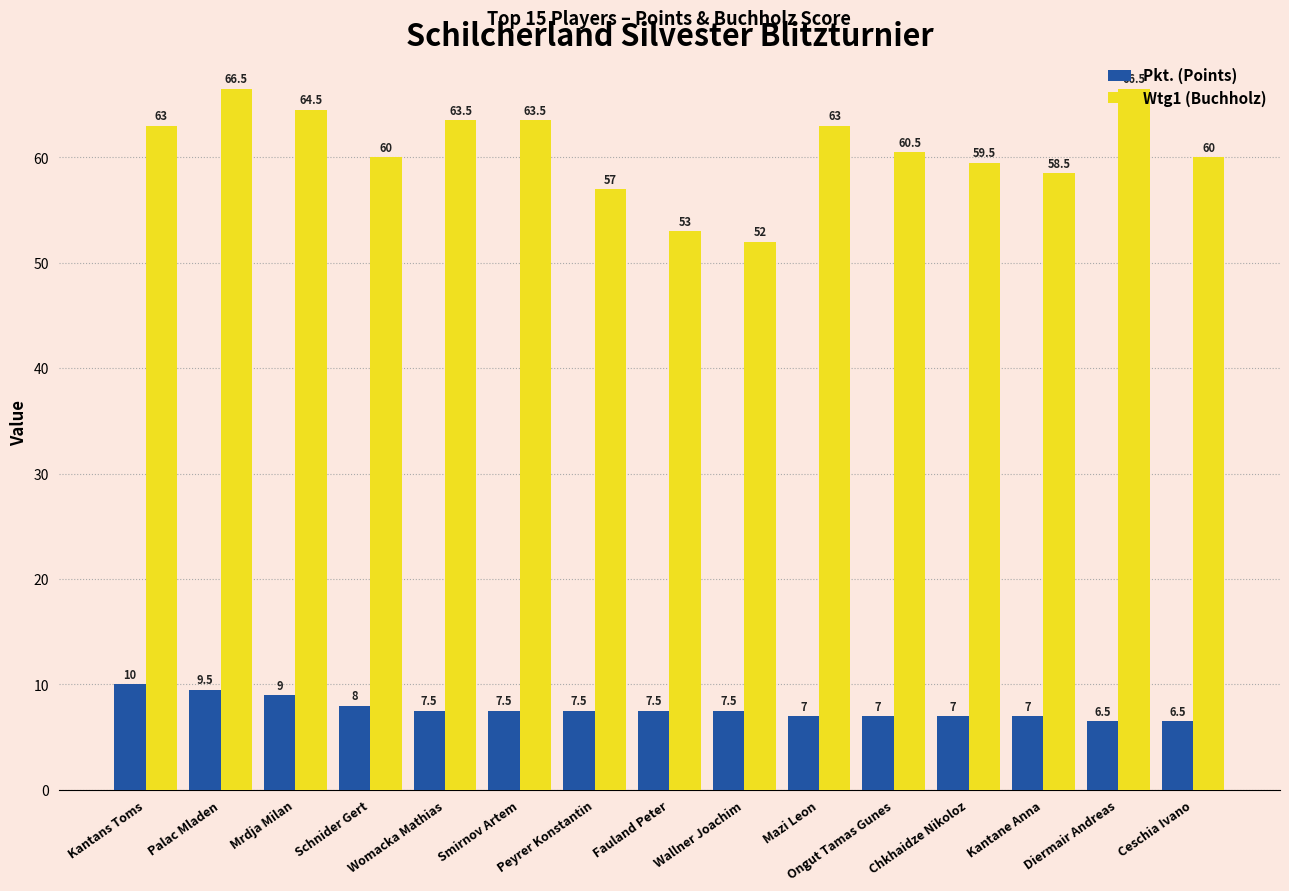

What is the difference between the highest and lowest values at Kantane Anna?

51.5